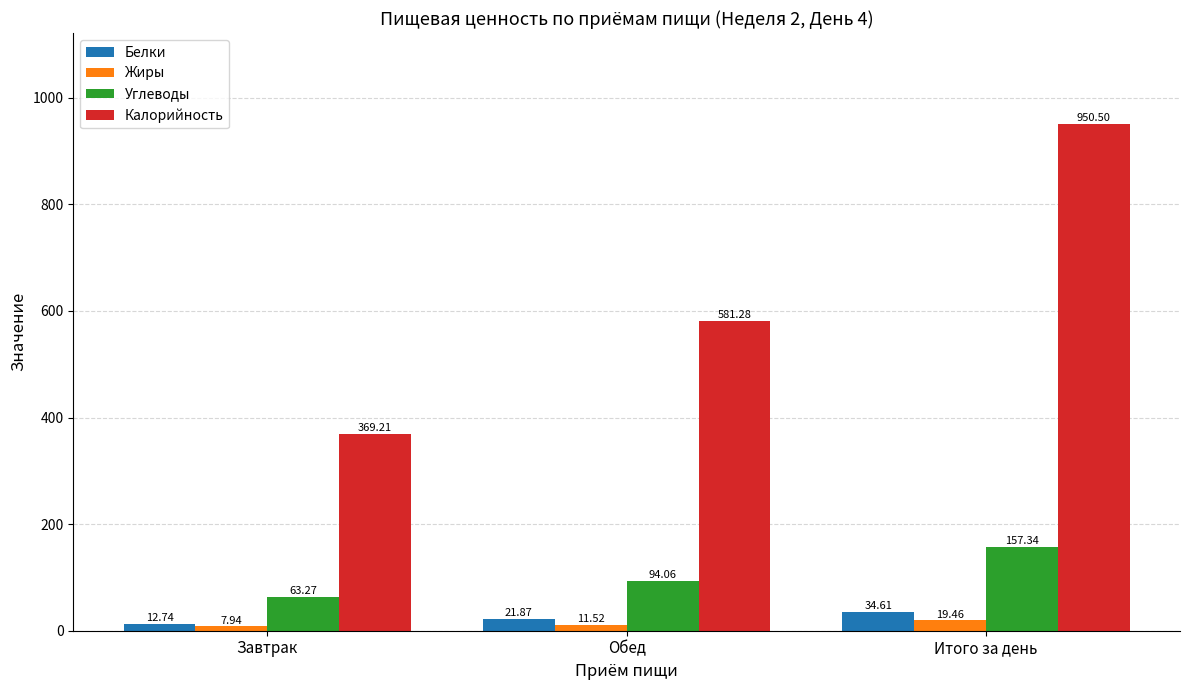

Does the chart contain stacked bars?

No